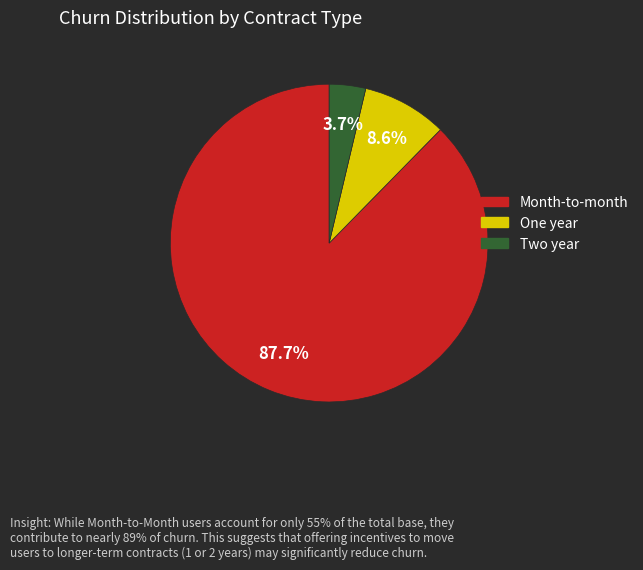

Is there a majority slice in this chart?

Yes